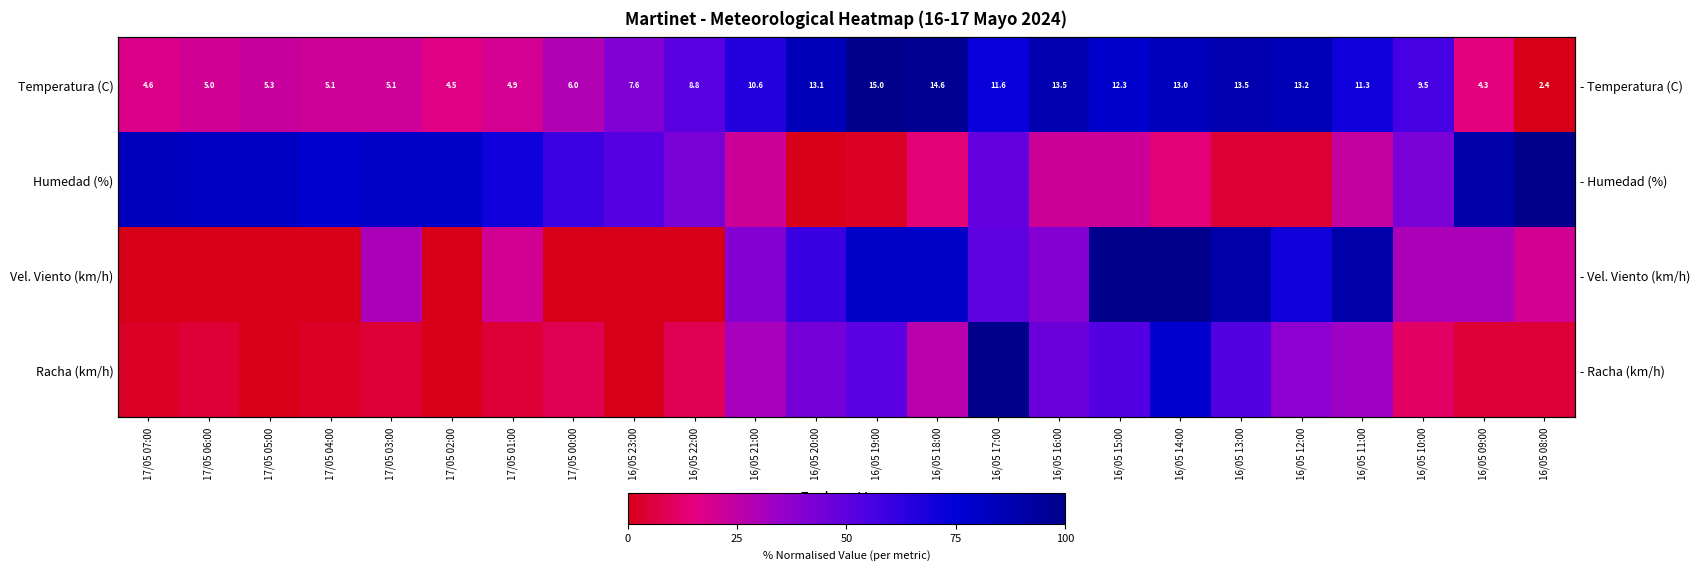

What is the spread (max minus min) of values at 16/05 08:00?

100.0